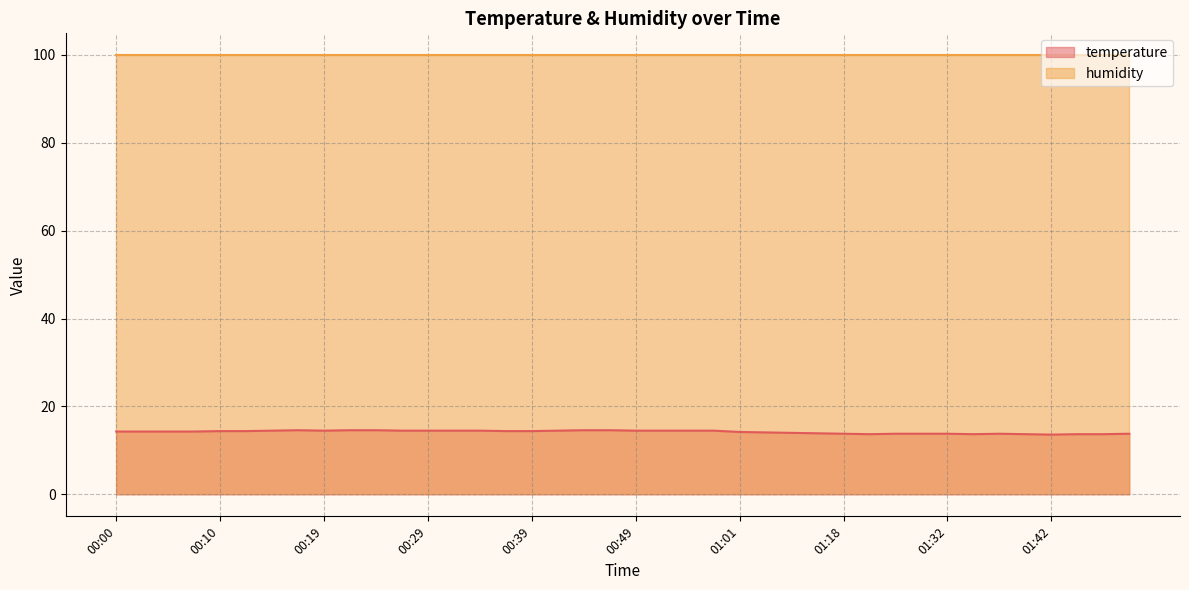

Rank the categories by value from lowest to highest.

01:42, 01:21, 01:34, 01:39, 01:45, 01:47, 01:18, 01:26, 01:29, 01:32, 01:37, 01:49, 01:16, 01:12, 01:04, 01:01, 00:00, 00:02, 00:05, 00:07, 00:10, 00:12, 00:36, 00:39, 00:14, 00:19, 00:27, 00:29, 00:31, 00:34, 00:41, 00:49, 00:51, 00:54, 00:56, 00:17, 00:22, 00:24, 00:44, 00:46